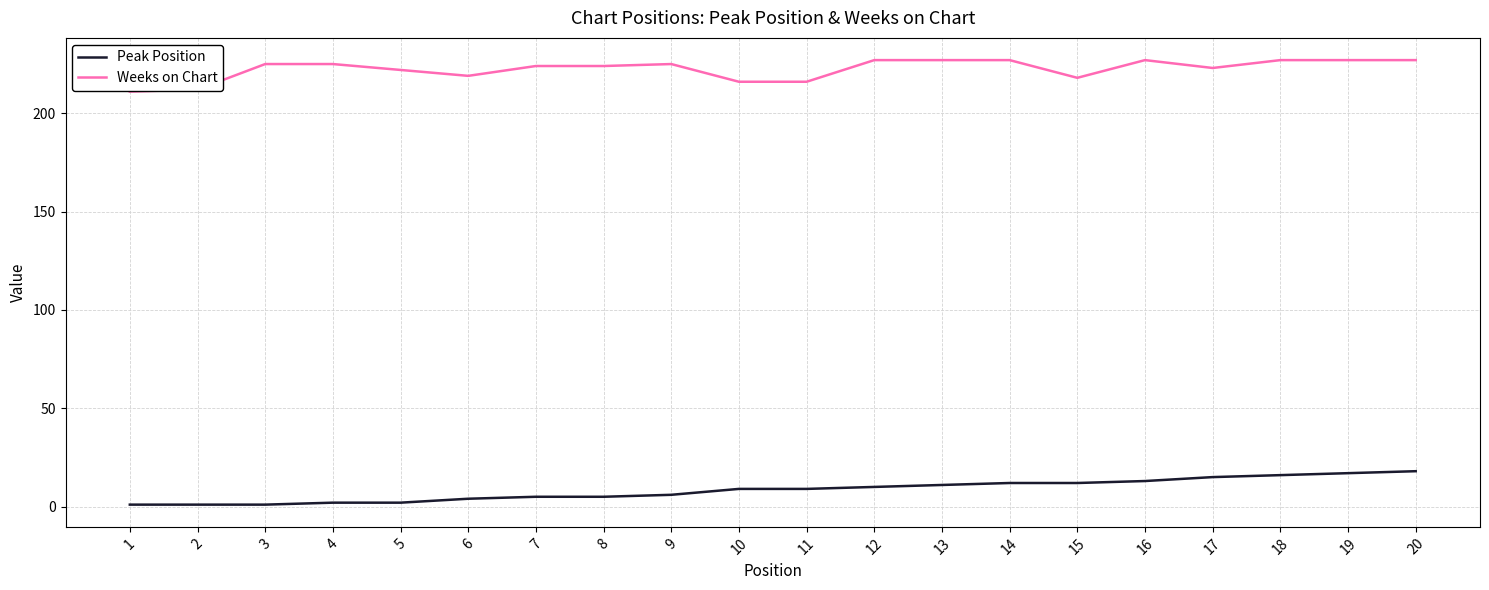

Rank the series by their average value, from highest to lowest.

Weeks on Chart, Peak Position